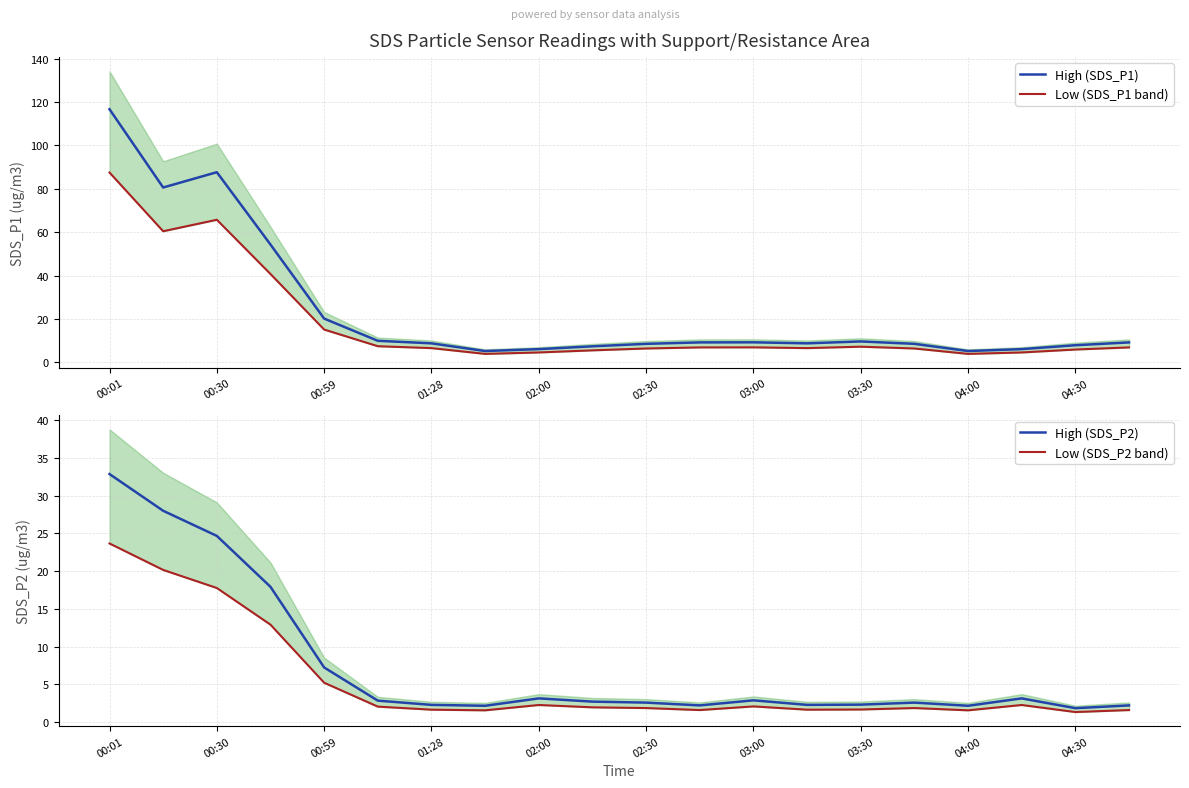

What is the lowest value of the High (SDS_P2) series?

1.8